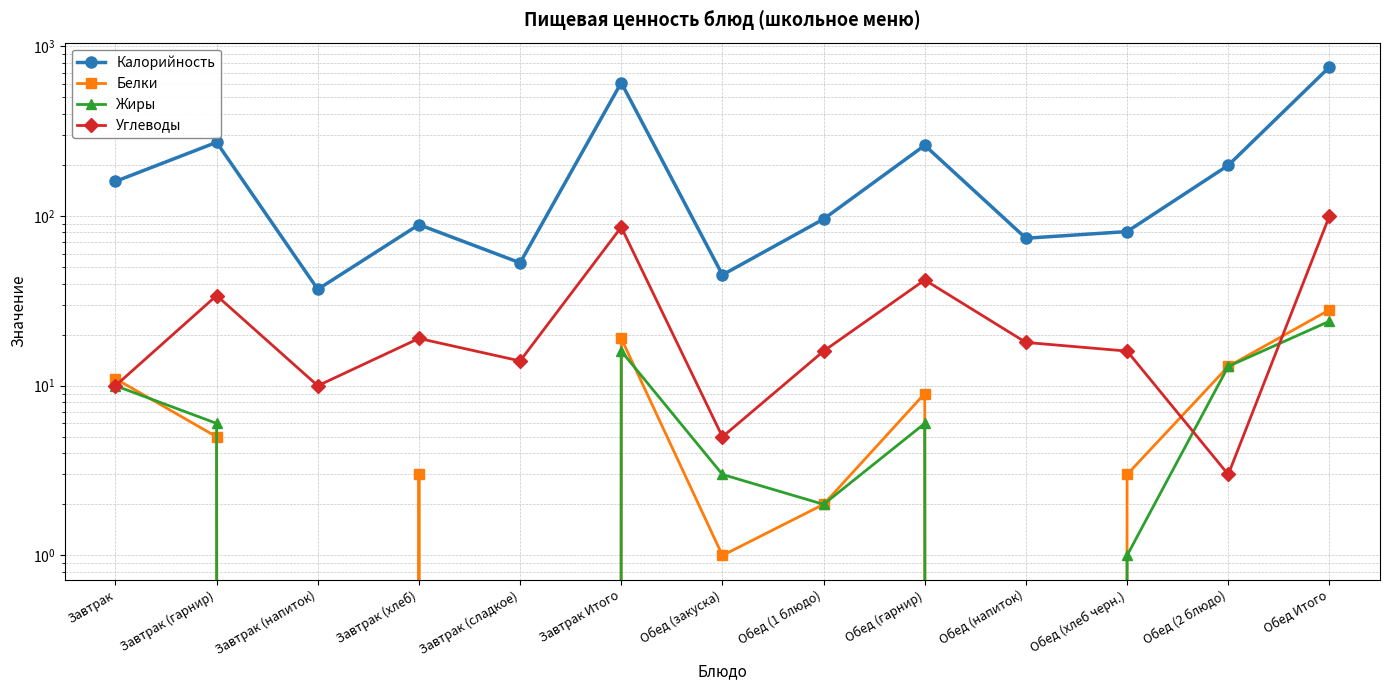

Reading right to left, extract all data points from this chart.

Калорийность: 755	199	81	74	261	96	45	611	53	89	37	272	160
Белки: 28	13	3	0	9	2	1	19	0	3	0	5	11
Жиры: 24	13	1	0	6	2	3	16	0	0	0	6	10
Углеводы: 100	3	16	18	42	16	5	86	14	19	10	34	10